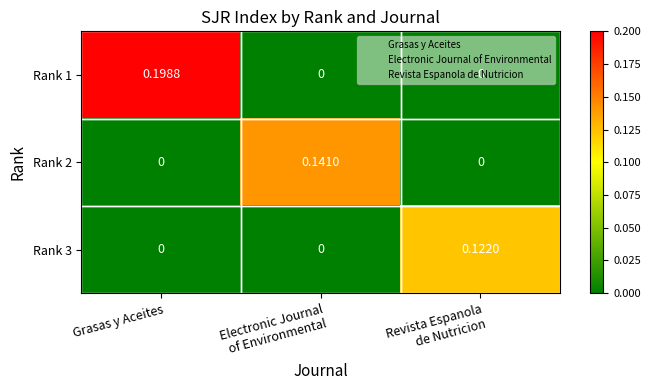

At which category is the sum across all series the highest?

Grasas y Aceites